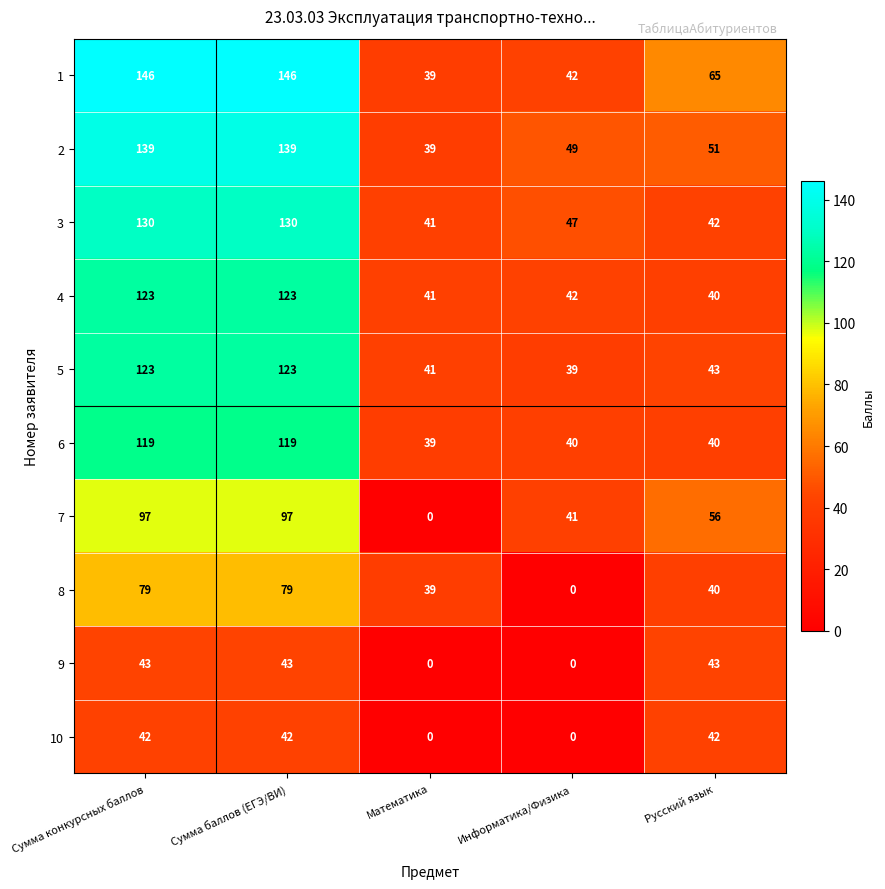

Where does the 4 series first go above 42?

Сумма конкурсных баллов